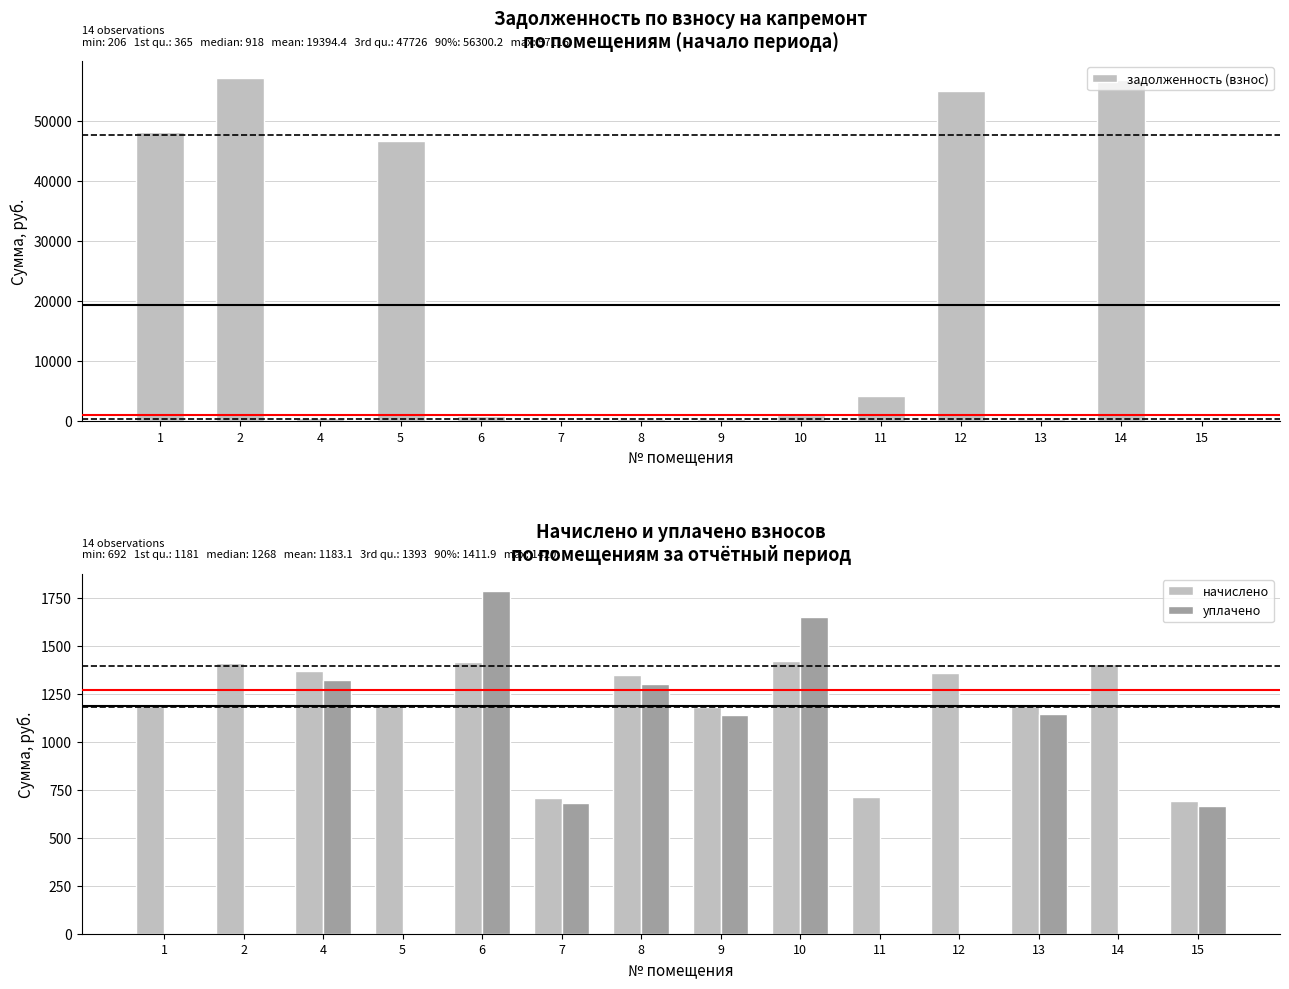

Which series has the widest spread of values?

задолженность (взнос)